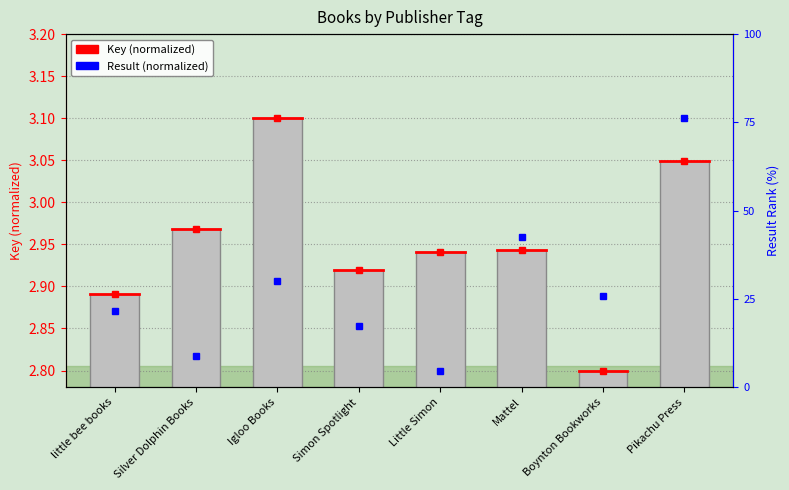

List the labels in order of value, smallest first.

Boynton Bookworks, little bee books, Simon Spotlight, Little Simon, Mattel, Silver Dolphin Books, Pikachu Press, Igloo Books